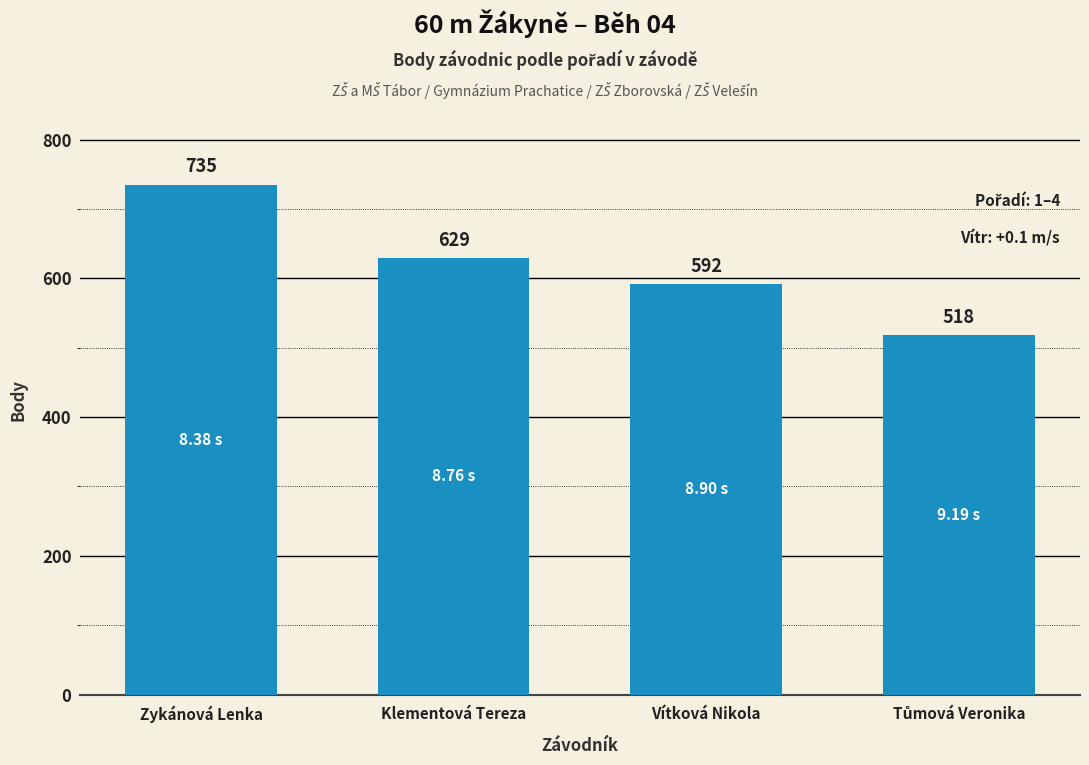

What is the smallest value displayed?

518